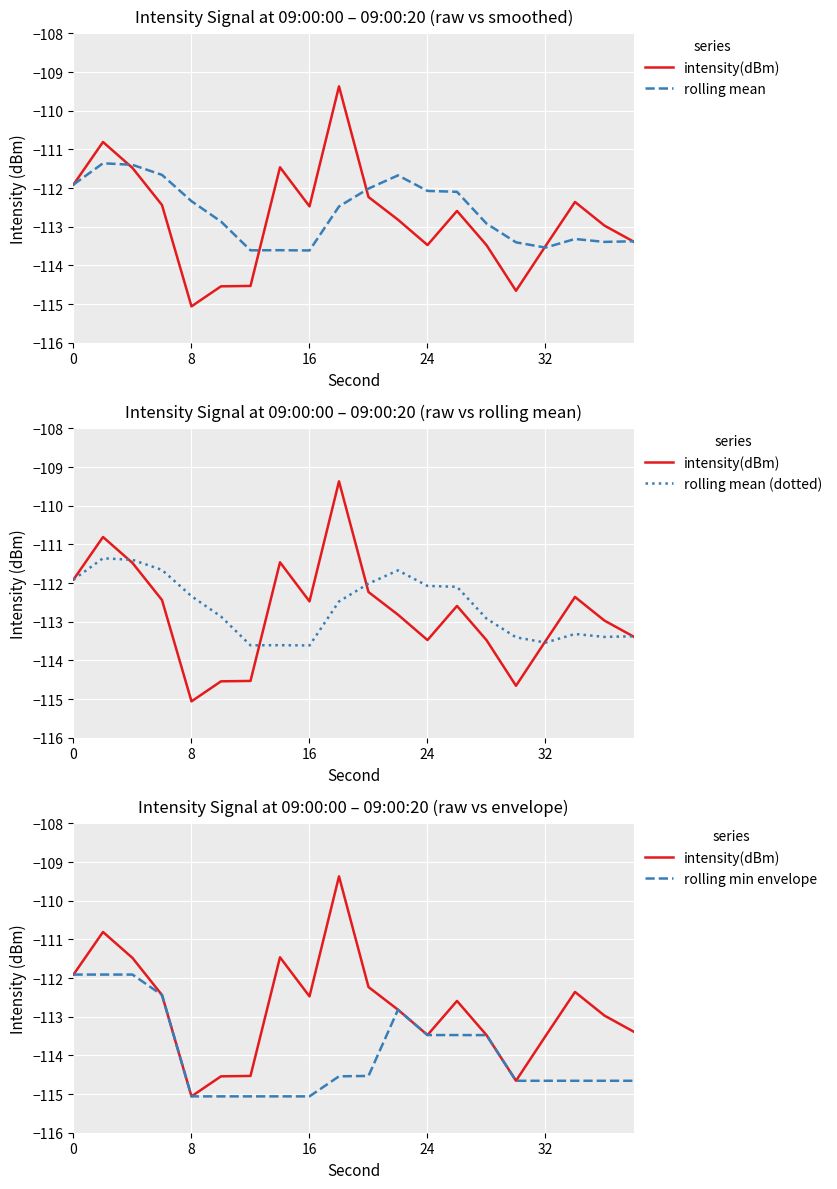

What is the lowest value of the rolling mean series?

-113.6